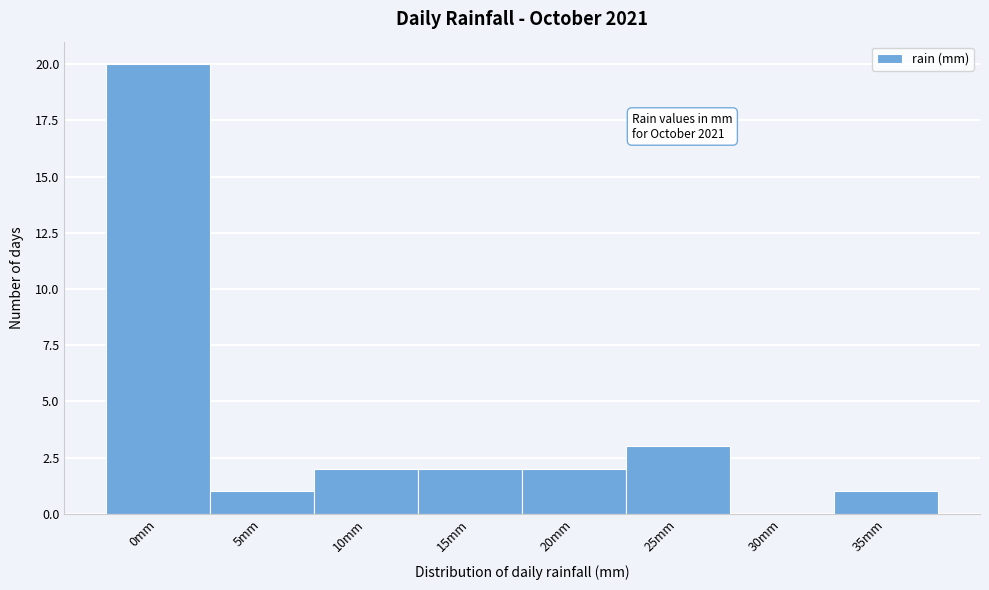

Reading left to right, what are all the values shown in this chart?

0mm=20	5mm=1	10mm=2	15mm=2	20mm=2	25mm=3	30mm=0	35mm=1